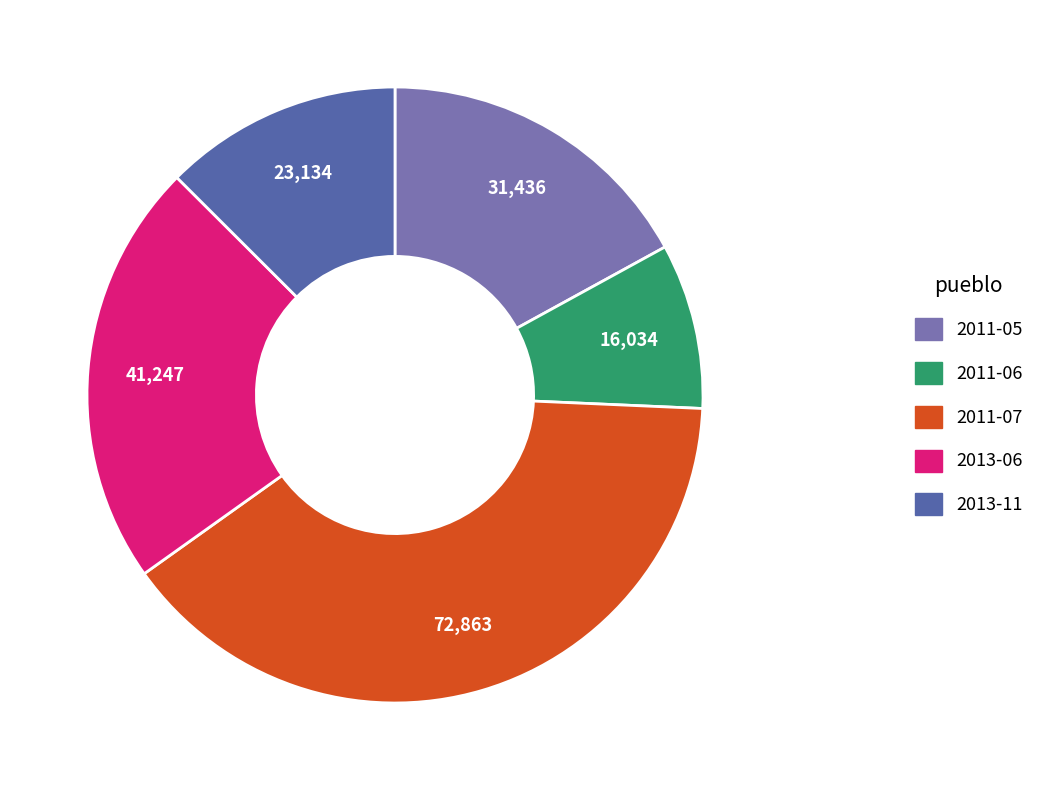

Does any single category account for the majority?

No